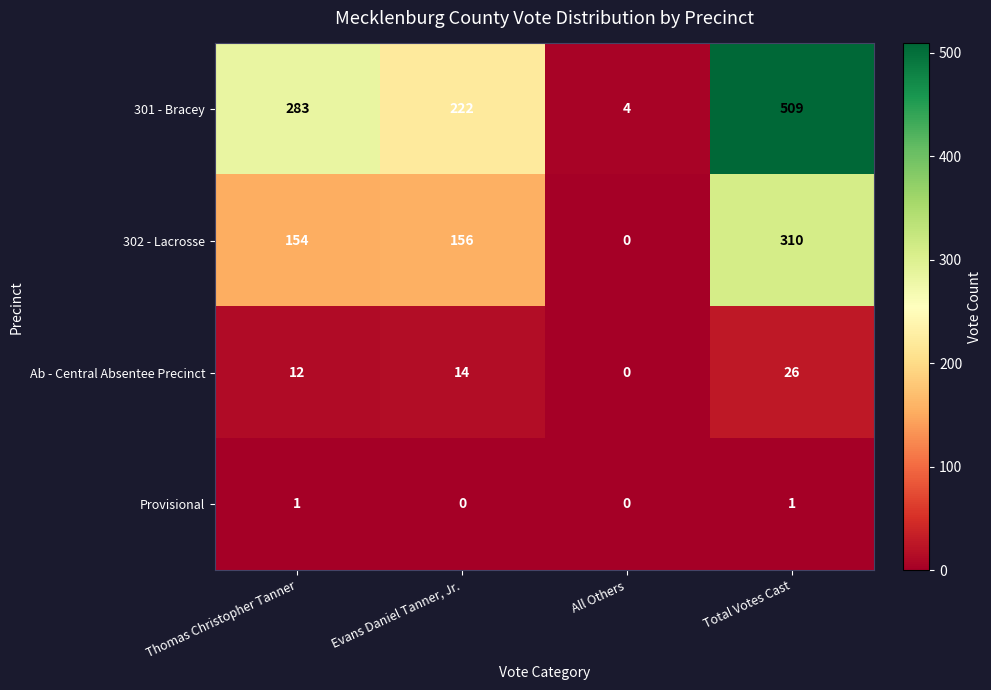

What is the lowest value of the 301 - Bracey series?

4